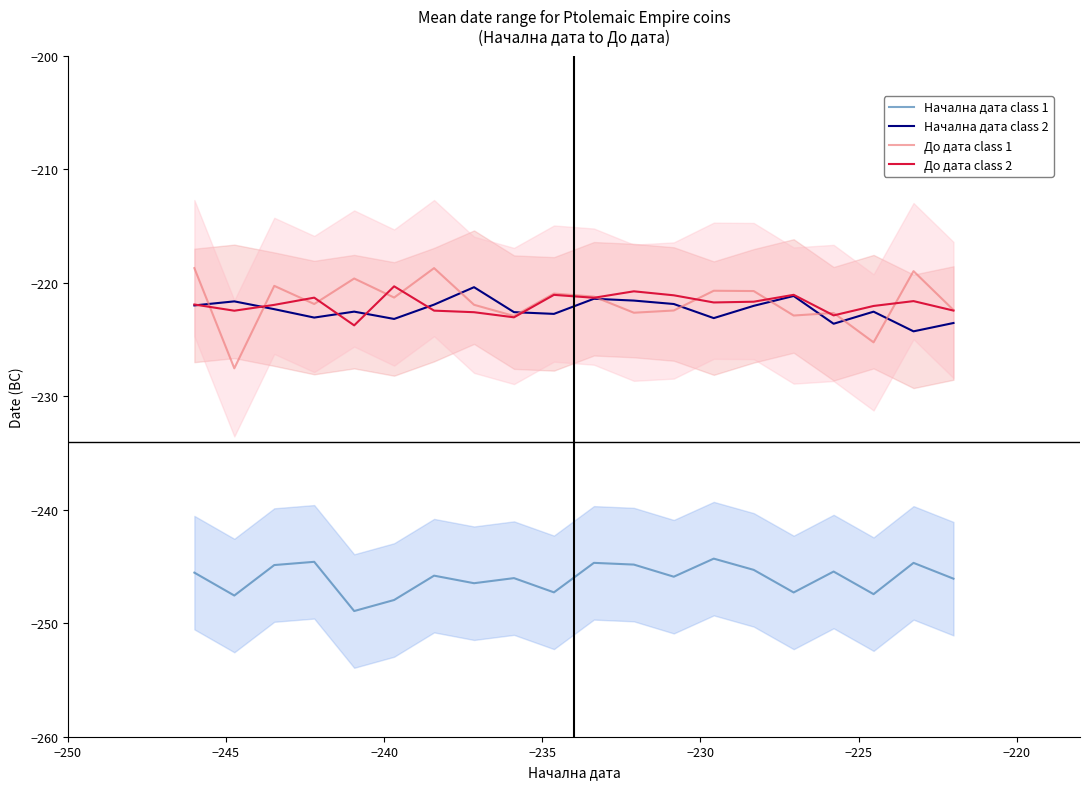

True or false: Начална дата class 1 and До дата class 1 intersect in this chart.

False